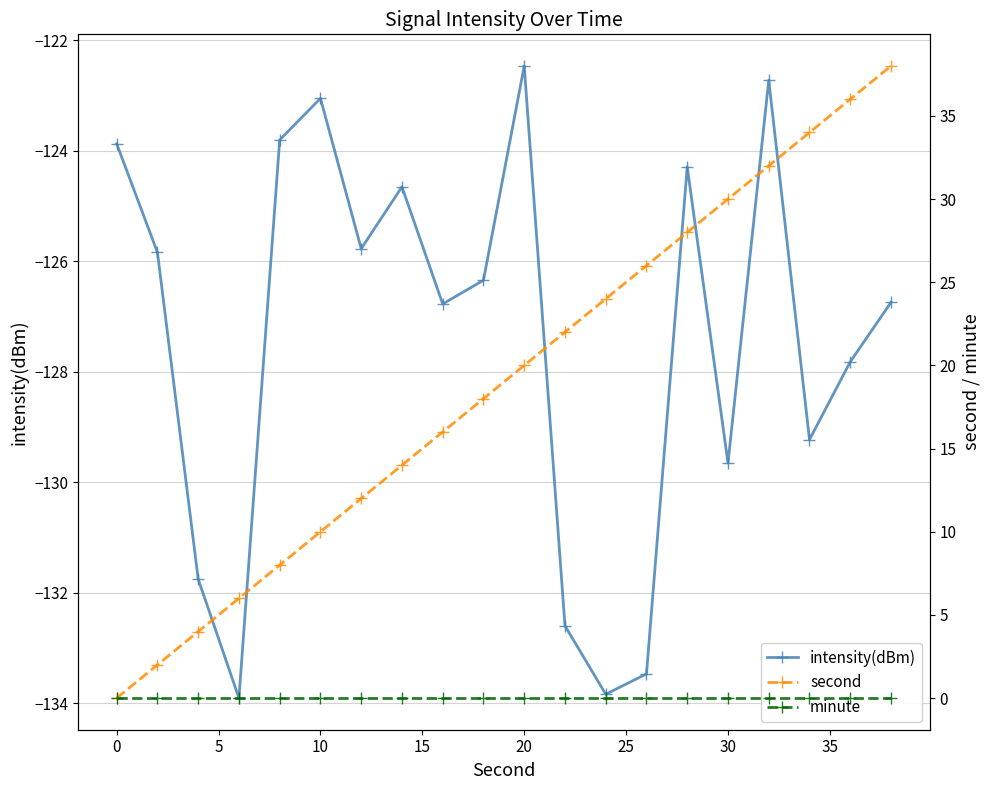

How many distinct data groups are displayed?

3